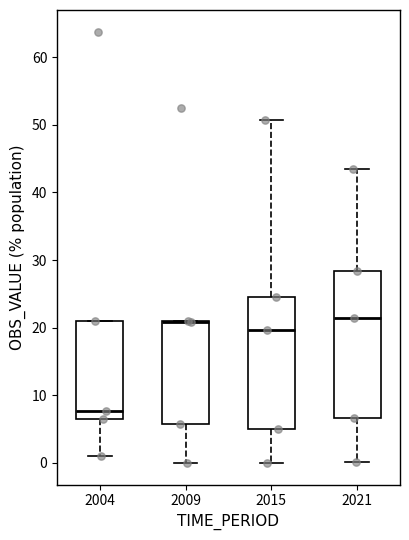

Reading left to right, transcribe this box plot: for each box, give where its median line is, the range the box spans, and where its two whiskers end, as read against the y-axis. The values are not printed on the chart, so give them approximately, as read against the axis.

2004: median 8, box 7 to 21, whiskers 1 to 21
2009: median 21, box 6 to 21, whiskers 0 to 21
2015: median 20, box 5 to 25, whiskers 0 to 51
2021: median 21, box 7 to 28, whiskers 0 to 43